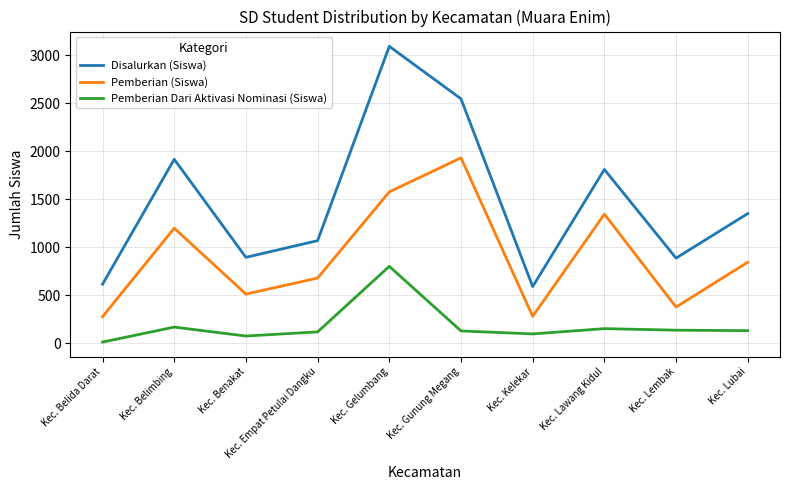

What position from the right is Kec. Kelekar?

4